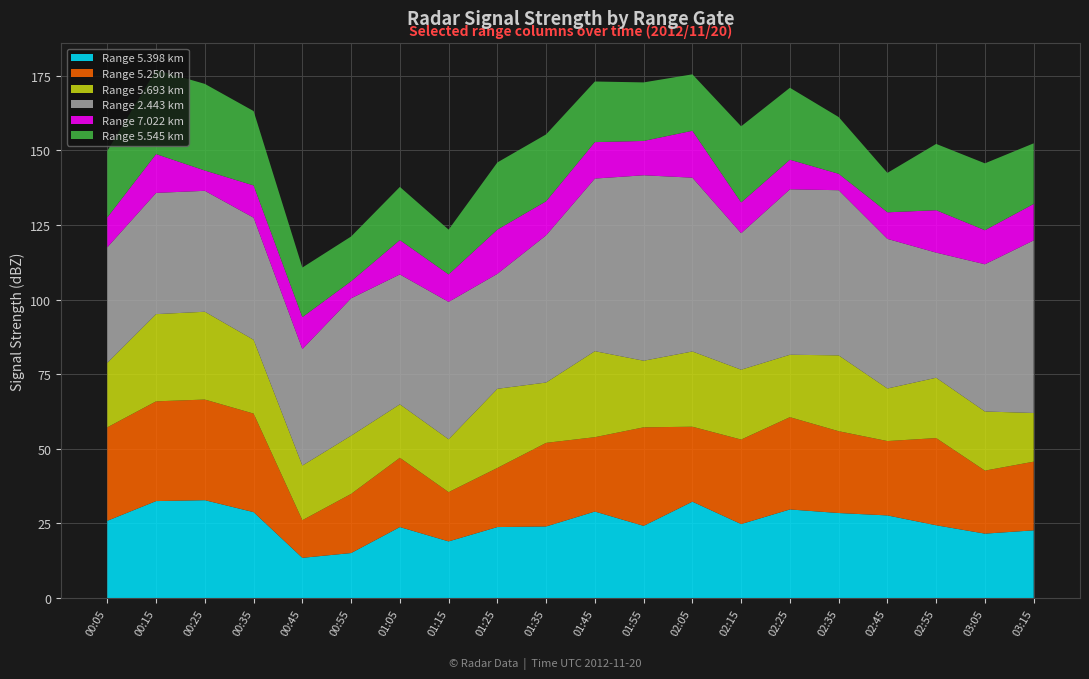

Reading left to right, transcribe all the data shown in this chart.

5.398: 25.9	32.5	32.8	28.8	13.5	15.1	23.8	19.0	23.8	24.0	29.0	24.2	32.3	24.8	29.7	28.5	27.7	24.4	21.6	22.7
5.250: 31.3	33.4	33.7	33.0	12.6	19.8	23.2	16.5	19.8	28.0	24.9	33.0	25.1	28.3	30.9	27.4	24.9	29.2	21.1	23.0
5.693: 21.6	29.2	29.4	24.7	18.3	19.5	17.9	17.7	26.5	20.2	28.8	22.3	25.2	23.4	20.9	25.4	17.6	20.2	19.8	16.3
2.443: 38.7	40.6	40.5	40.9	39.0	46.0	43.5	46.0	38.5	49.3	57.8	62.1	58.2	45.7	55.4	55.3	50.1	41.9	49.3	57.8
7.022: 10.0	13.0	6.8	10.8	10.7	5.7	11.5	9.2	14.8	11.4	12.2	11.5	15.7	10.3	9.9	5.5	8.9	14.2	11.4	12.2
5.545: 22.3	28.2	29.0	24.9	16.6	15.0	17.8	15.0	22.5	22.4	20.3	19.6	18.9	25.5	24.1	19.0	13.2	22.2	22.4	20.3